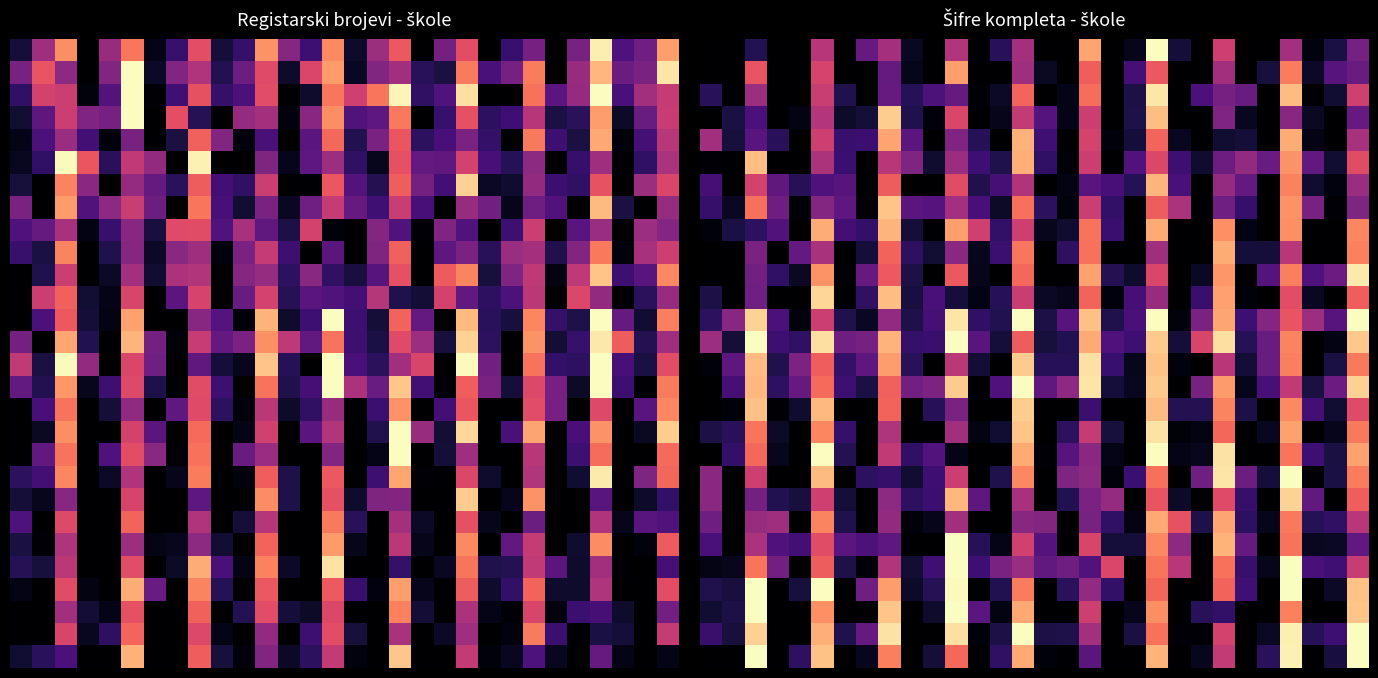

Between 6 and 29, which is larger?

29